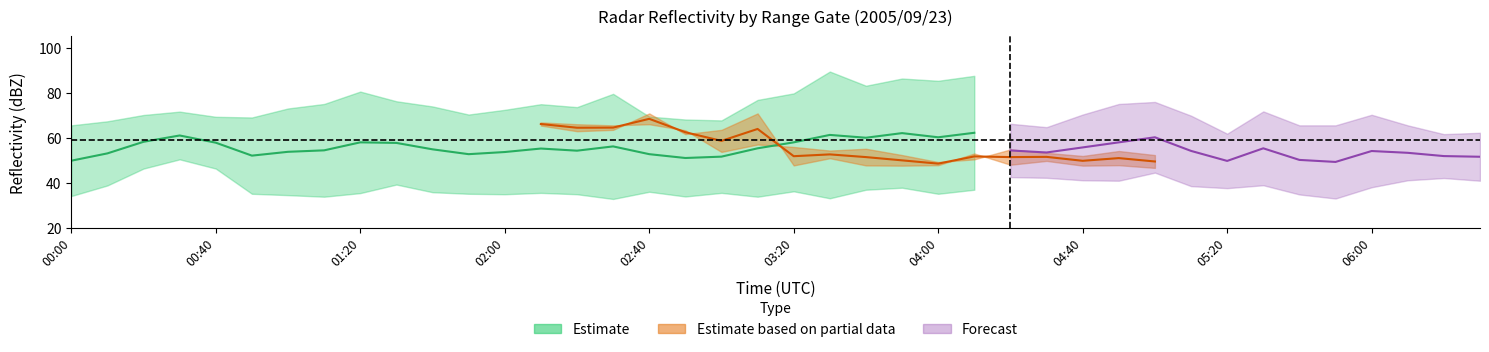

True or false: 4.765 and 10.465 intersect in this chart.

False